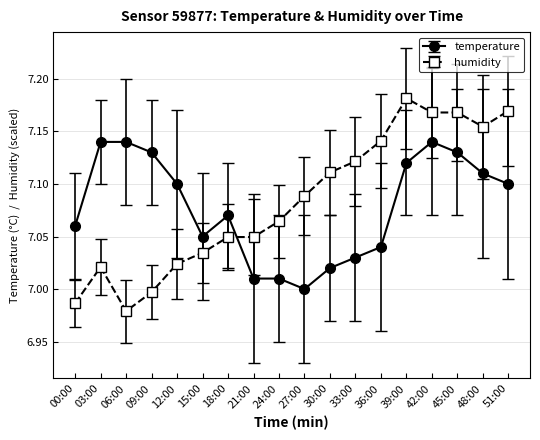

Which label corresponds to the largest value in the chart?

39:00